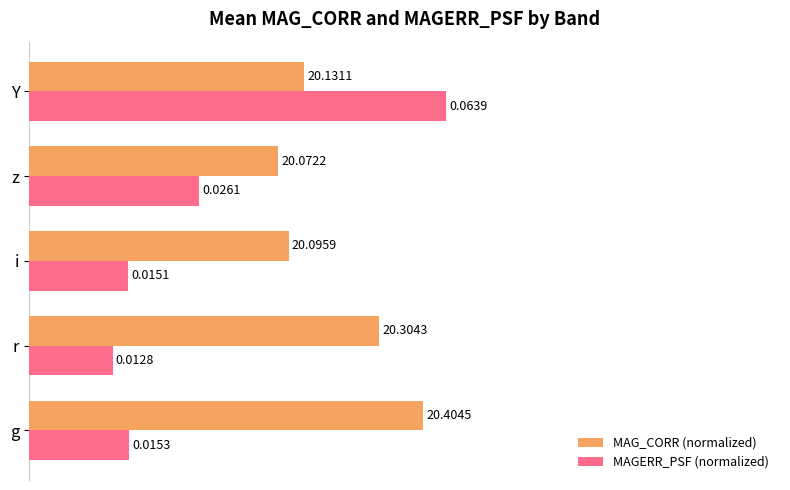

What are all the series names shown in the legend?

MAG_CORR (normalized), MAGERR_PSF (normalized)